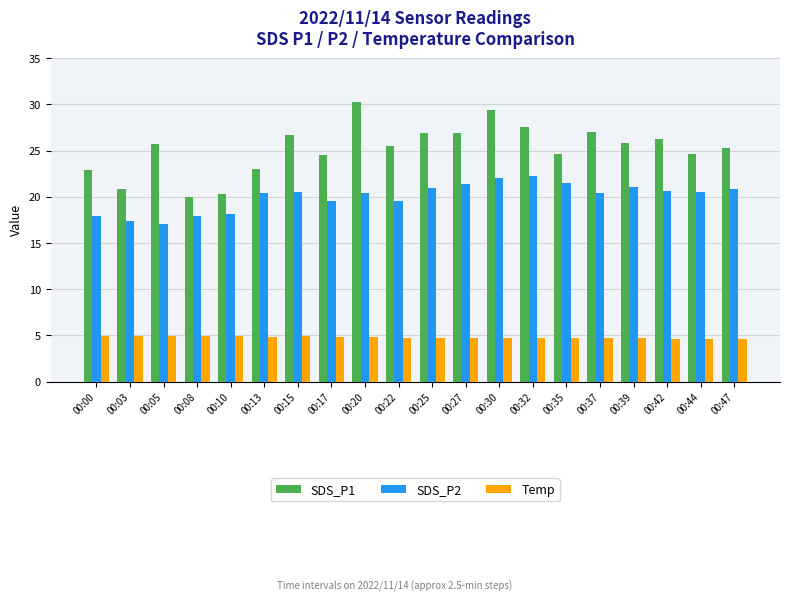

How many series are shown in this chart?

3